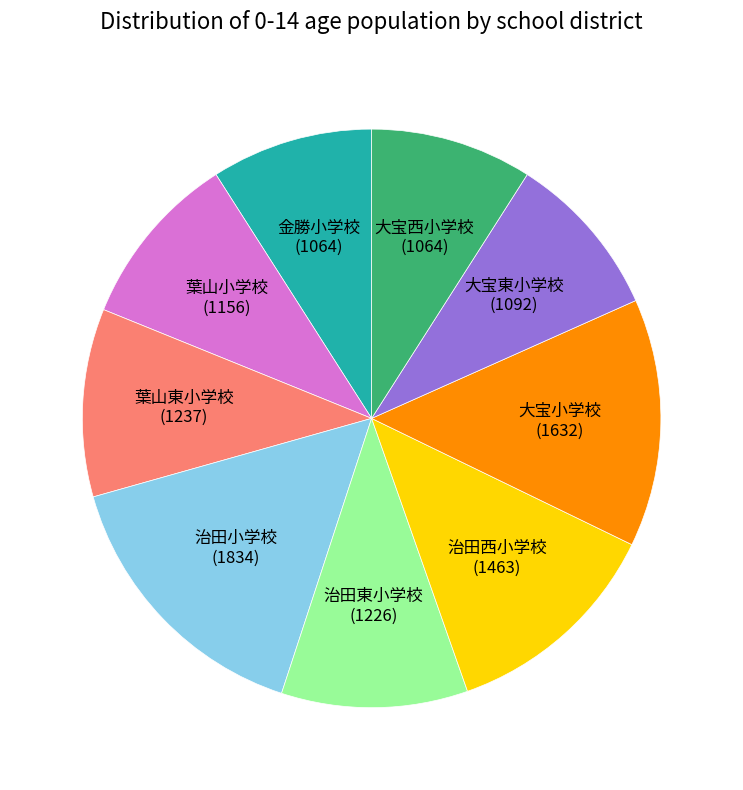

What is the ratio of the value at 治田小学校 to the value at 大宝東小学校?

1.7